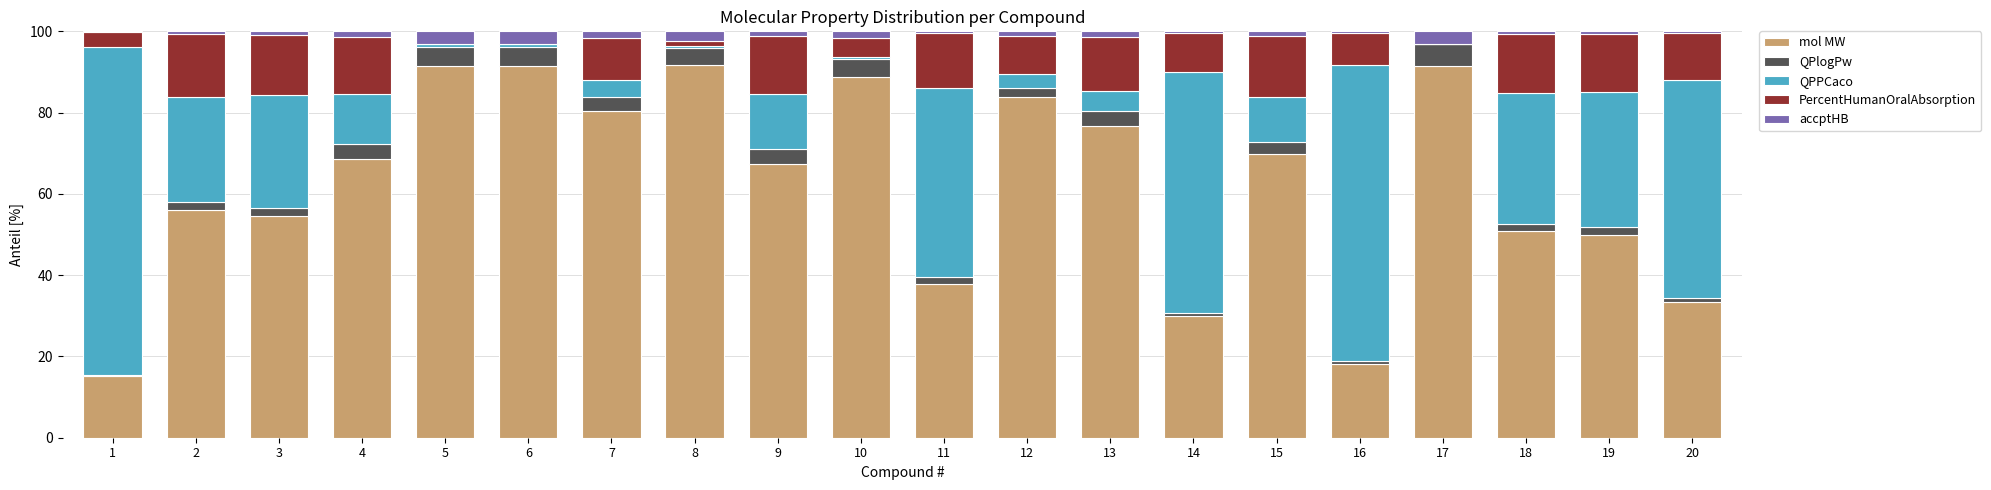

Are the bars horizontal?

No